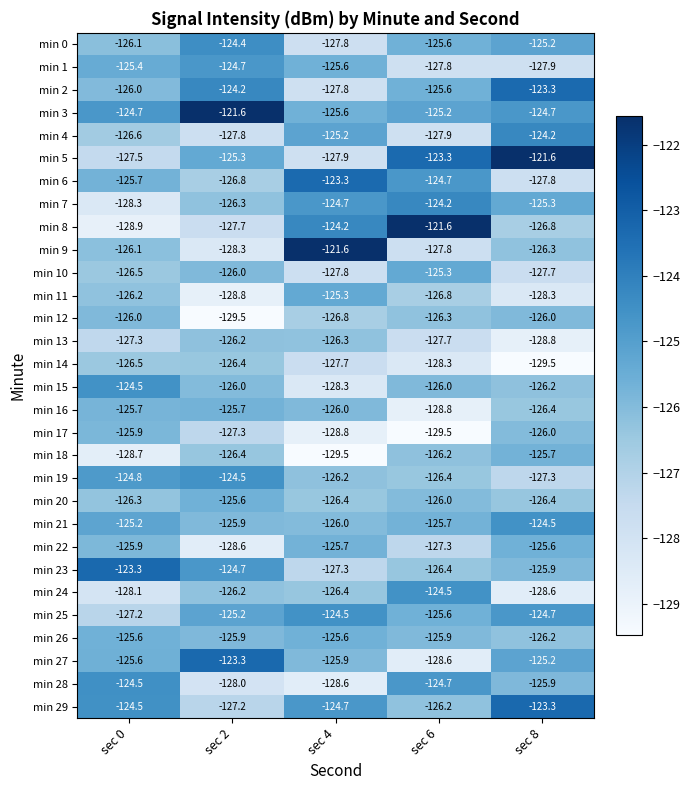

True or false: min 16 has a value of -191.7 at sec 8.

False